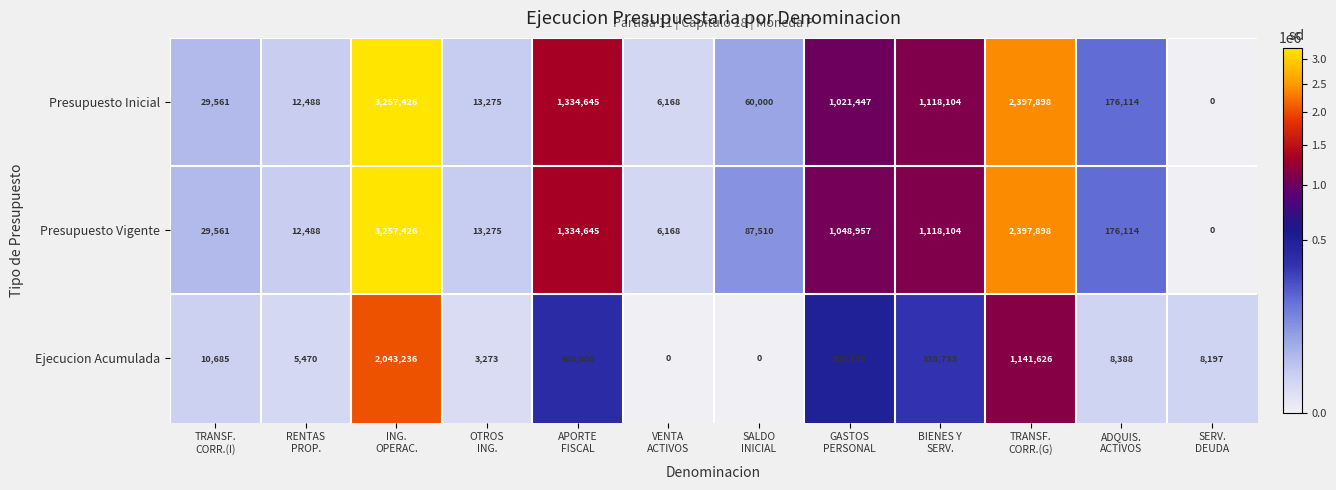

What is the difference between the maximum and minimum values in the Presupuesto Vigente series?

3257426